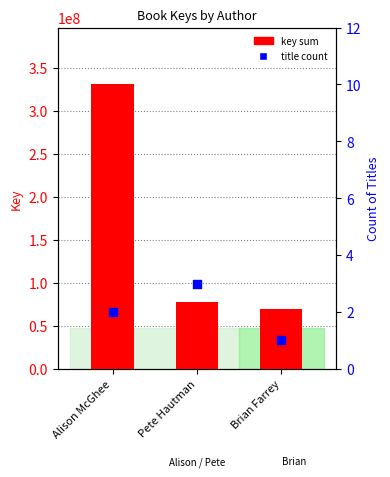

At which category is the sum across all series the highest?

Alison McGhee